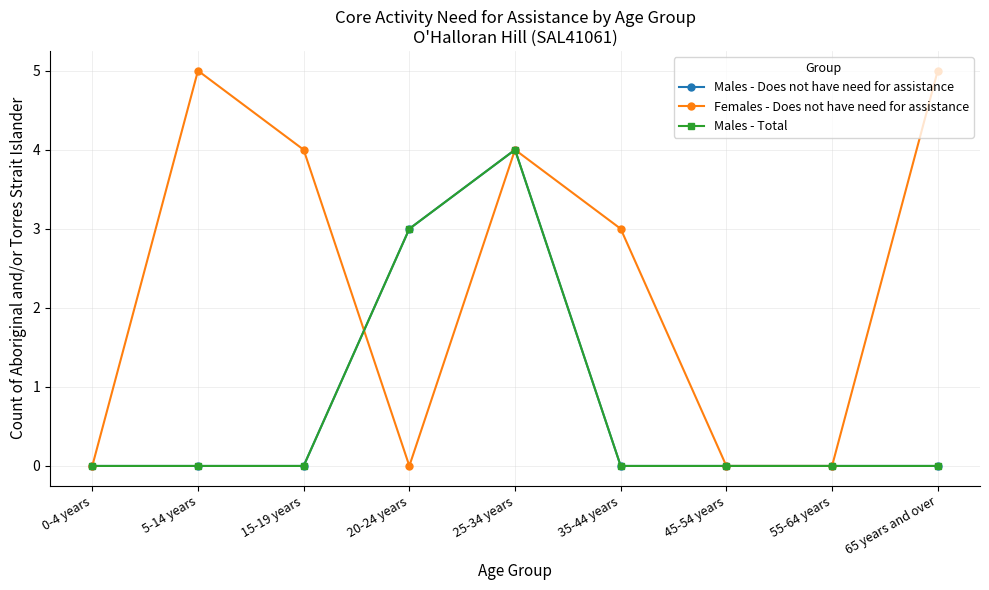

Reading right to left, list all the values displayed in this chart.

Males - Does not have need for assistance: 65 years and over=0	55-64 years=0	45-54 years=0	35-44 years=0	25-34 years=4	20-24 years=3	15-19 years=0	5-14 years=0	0-4 years=0
Females - Does not have need for assistance: 65 years and over=5	55-64 years=0	45-54 years=0	35-44 years=3	25-34 years=4	20-24 years=0	15-19 years=4	5-14 years=5	0-4 years=0
Males - Total: 65 years and over=0	55-64 years=0	45-54 years=0	35-44 years=0	25-34 years=4	20-24 years=3	15-19 years=0	5-14 years=0	0-4 years=0